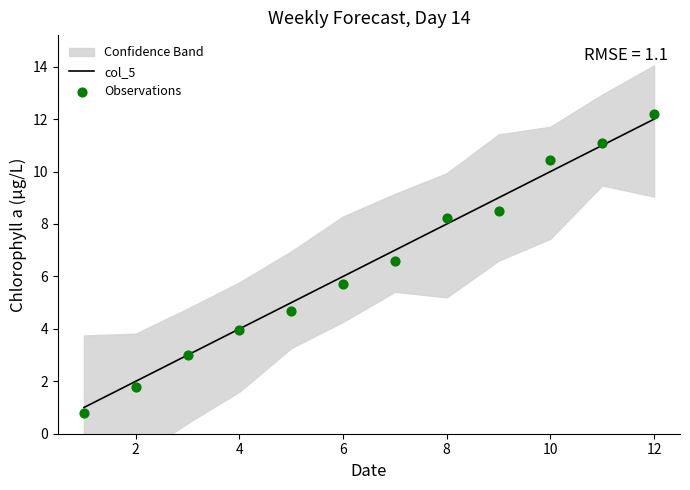

What are all the series names shown in the legend?

col_5, Observations